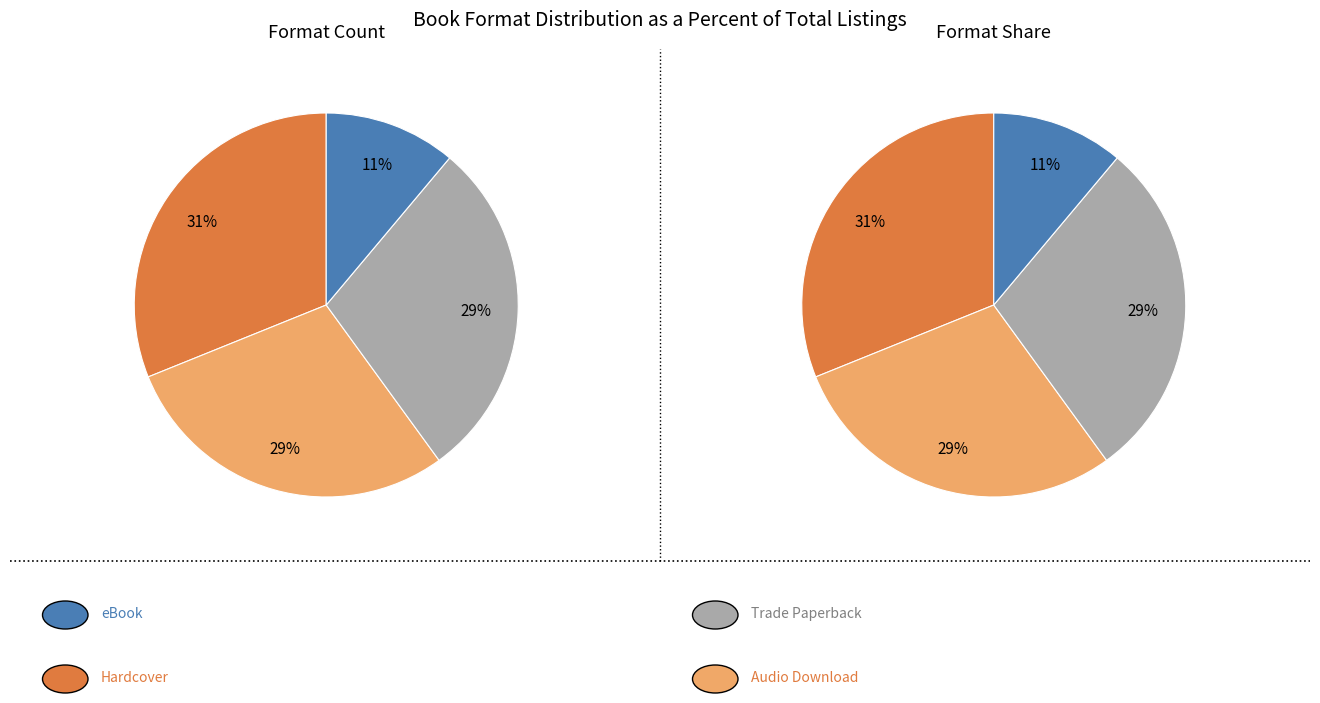

Approximately how many times larger is the value at Hardcover compared to Trade Paperback?

1.0